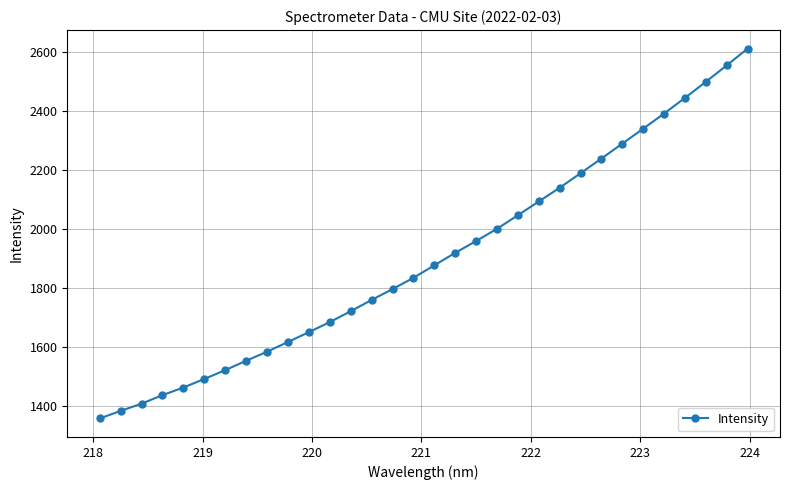

What is the value of the 29th point from the left?

2443.6